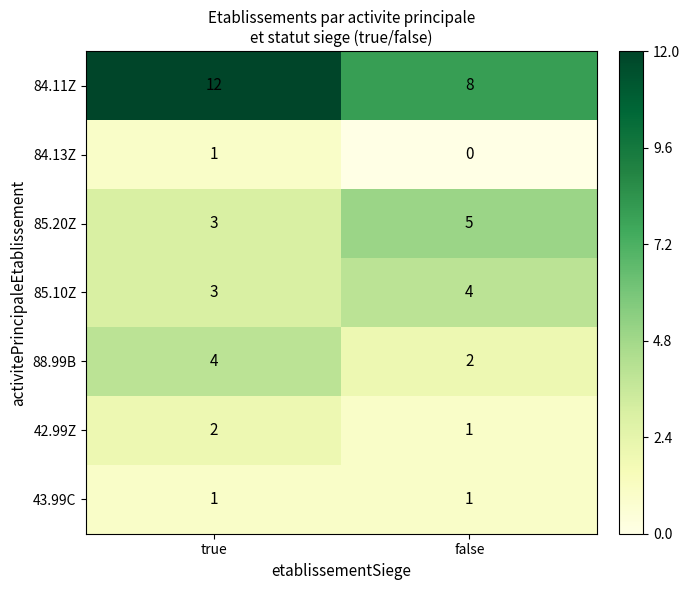

Which series has the largest total across all categories?

84.11Z